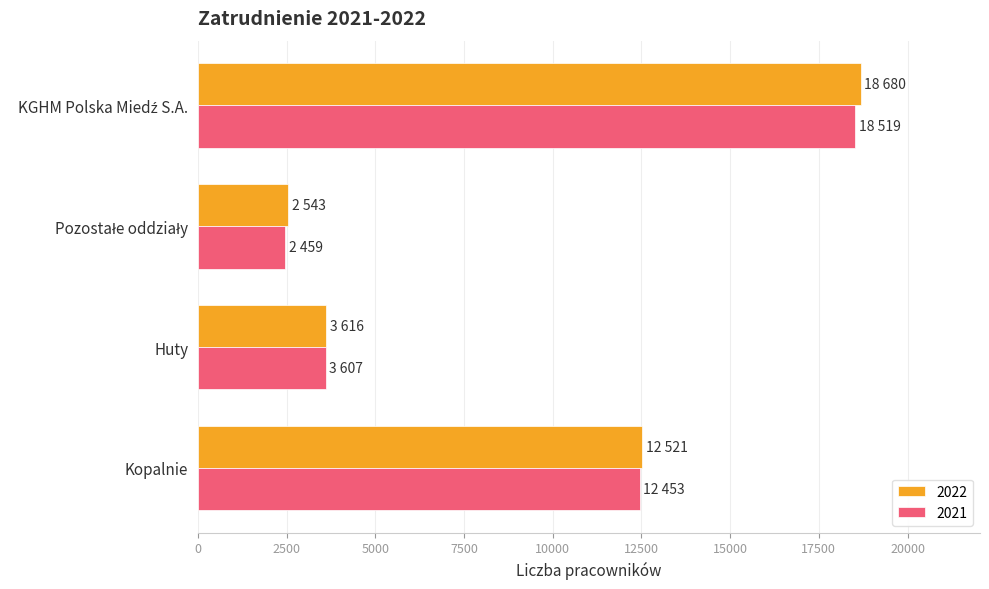

What is the smallest value displayed?

2459